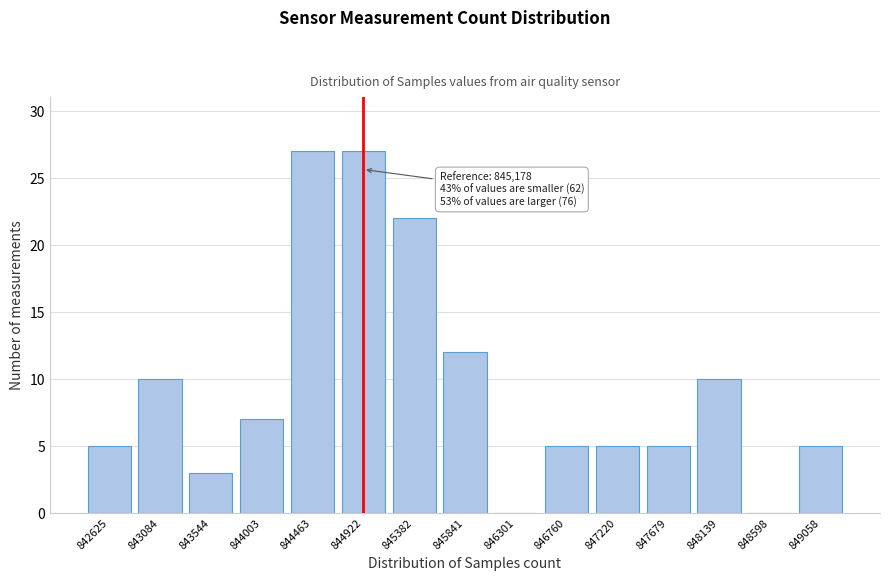

Reading right to left, transcribe all the data shown in this chart.

849058=5	848598=0	848139=10	847679=5	847220=5	846760=5	846301=0	845841=12	845382=22	844922=27	844463=27	844003=7	843544=3	843084=10	842625=5